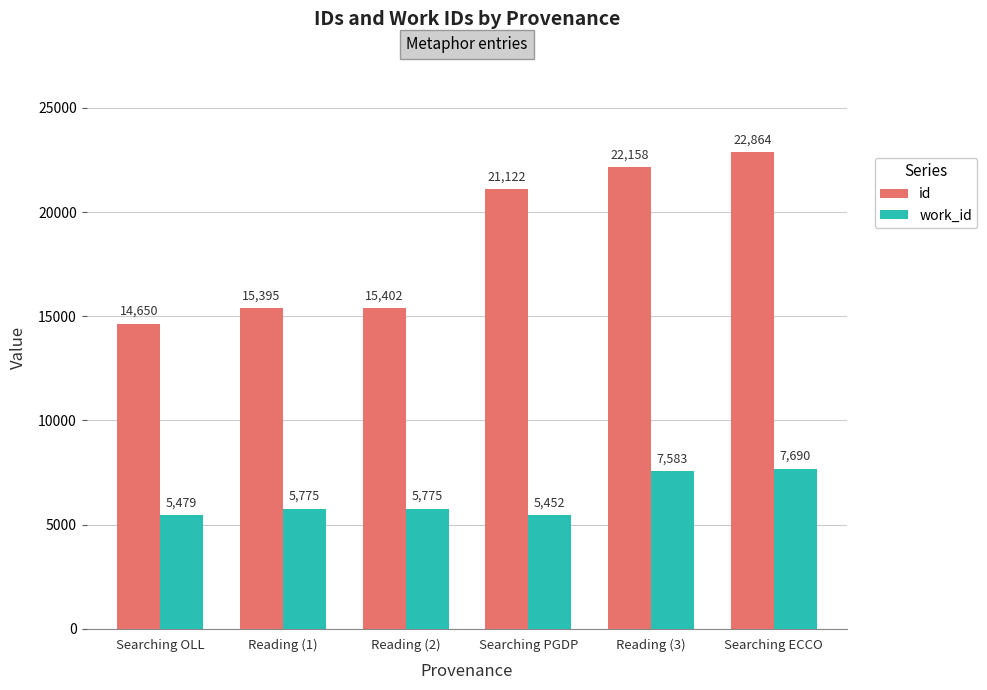

What is the value of the work_id bar at the 2nd from the left?

5775